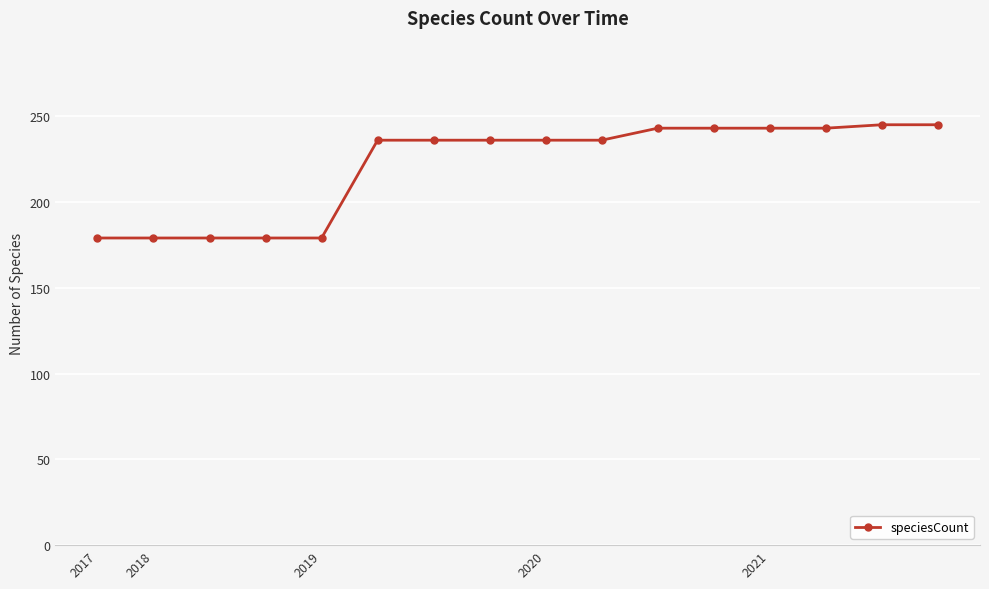

Is this an area chart (filled region under the line)?

No